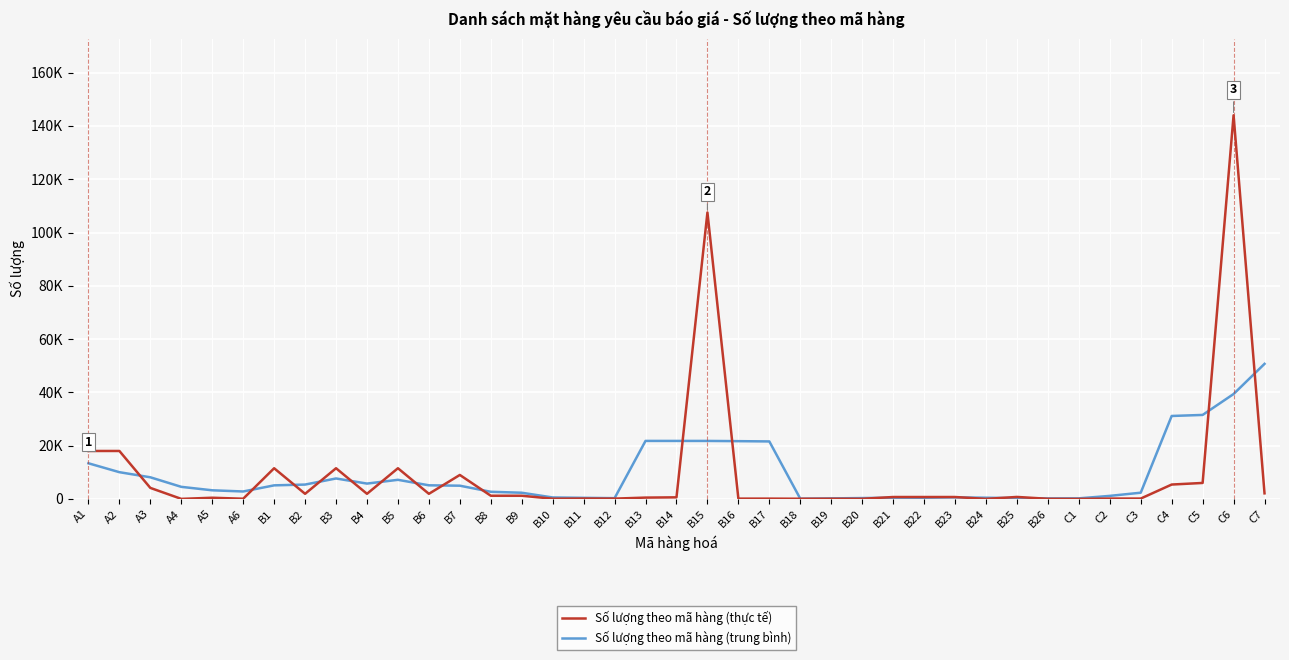

Which series has the largest range (max minus min)?

Số lượng theo mã hàng (thực tế)